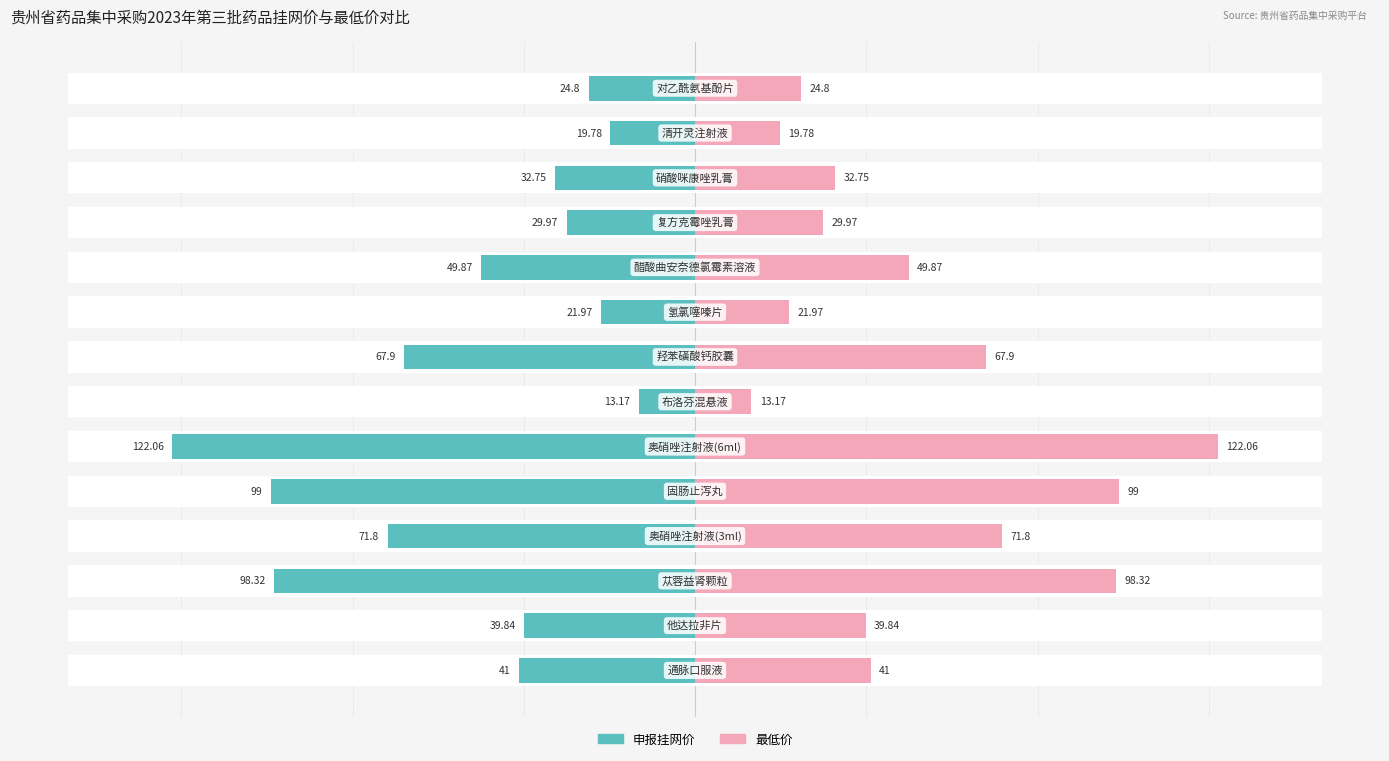

Between 3 and 2, which is larger?

3